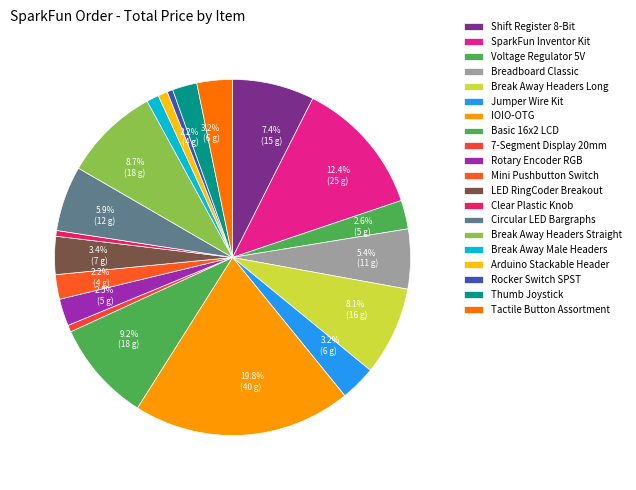

Is the sum of Break Away Headers Long and IOIO-OTG greater than half?

No